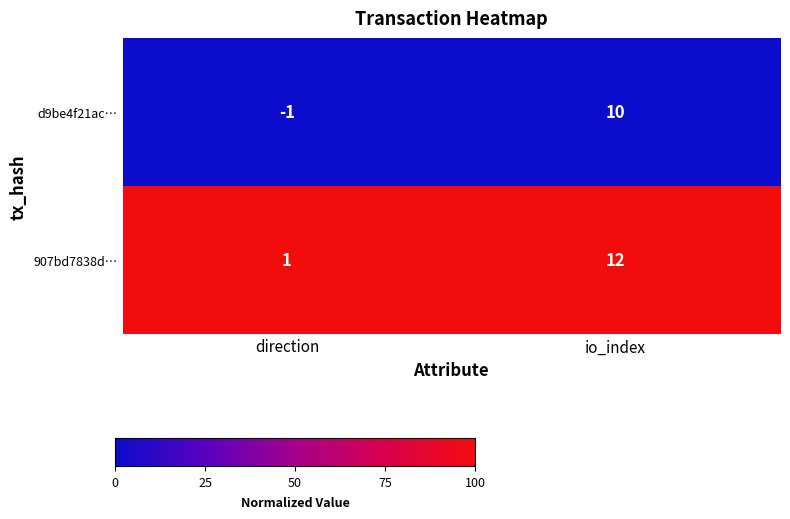

Which category has the lowest value across all series?

direction